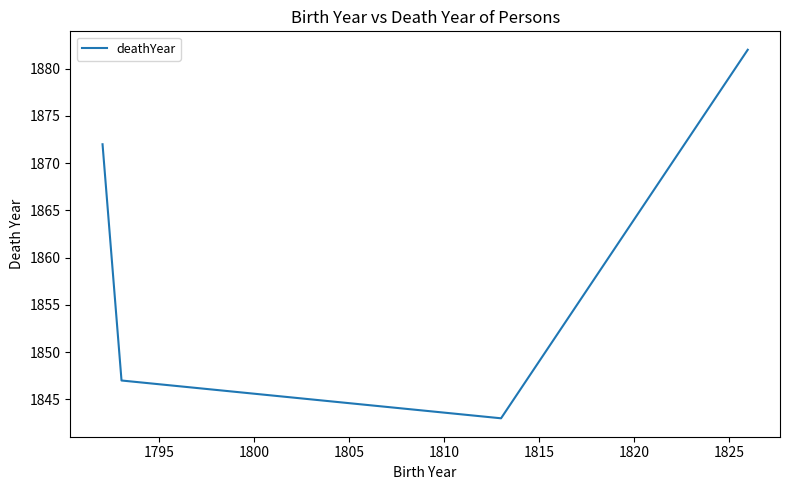

What is the minimum value shown in the chart?

1843